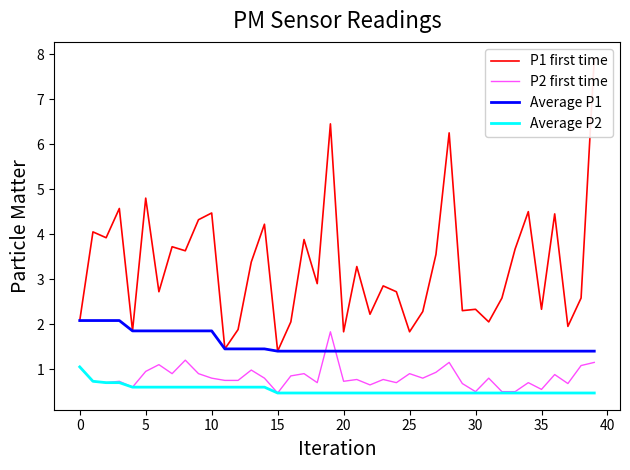

Reading left to right, list all the values displayed in this chart.

P1 first time: 2.1	4.0	3.9	4.6	1.9	4.8	2.7	3.7	3.6	4.3	4.5	1.4	1.9	3.4	4.2	1.4	2.0	3.9	2.9	6.5	1.8	3.3	2.2	2.9	2.7	1.8	2.3	3.5	6.2	2.3	2.3	2.0	2.6	3.7	4.5	2.3	4.5	1.9	2.6	7.9
P2 first time: 1.1	0.7	0.7	0.7	0.6	0.9	1.1	0.9	1.2	0.9	0.8	0.8	0.8	1.0	0.8	0.5	0.8	0.9	0.7	1.8	0.7	0.8	0.7	0.8	0.7	0.9	0.8	0.9	1.1	0.7	0.5	0.8	0.5	0.5	0.7	0.6	0.9	0.7	1.1	1.1
Average P1: 2.1	2.1	2.1	2.1	1.9	1.9	1.9	1.9	1.9	1.9	1.9	1.4	1.4	1.4	1.4	1.4	1.4	1.4	1.4	1.4	1.4	1.4	1.4	1.4	1.4	1.4	1.4	1.4	1.4	1.4	1.4	1.4	1.4	1.4	1.4	1.4	1.4	1.4	1.4	1.4
Average P2: 1.1	0.7	0.7	0.7	0.6	0.6	0.6	0.6	0.6	0.6	0.6	0.6	0.6	0.6	0.6	0.5	0.5	0.5	0.5	0.5	0.5	0.5	0.5	0.5	0.5	0.5	0.5	0.5	0.5	0.5	0.5	0.5	0.5	0.5	0.5	0.5	0.5	0.5	0.5	0.5